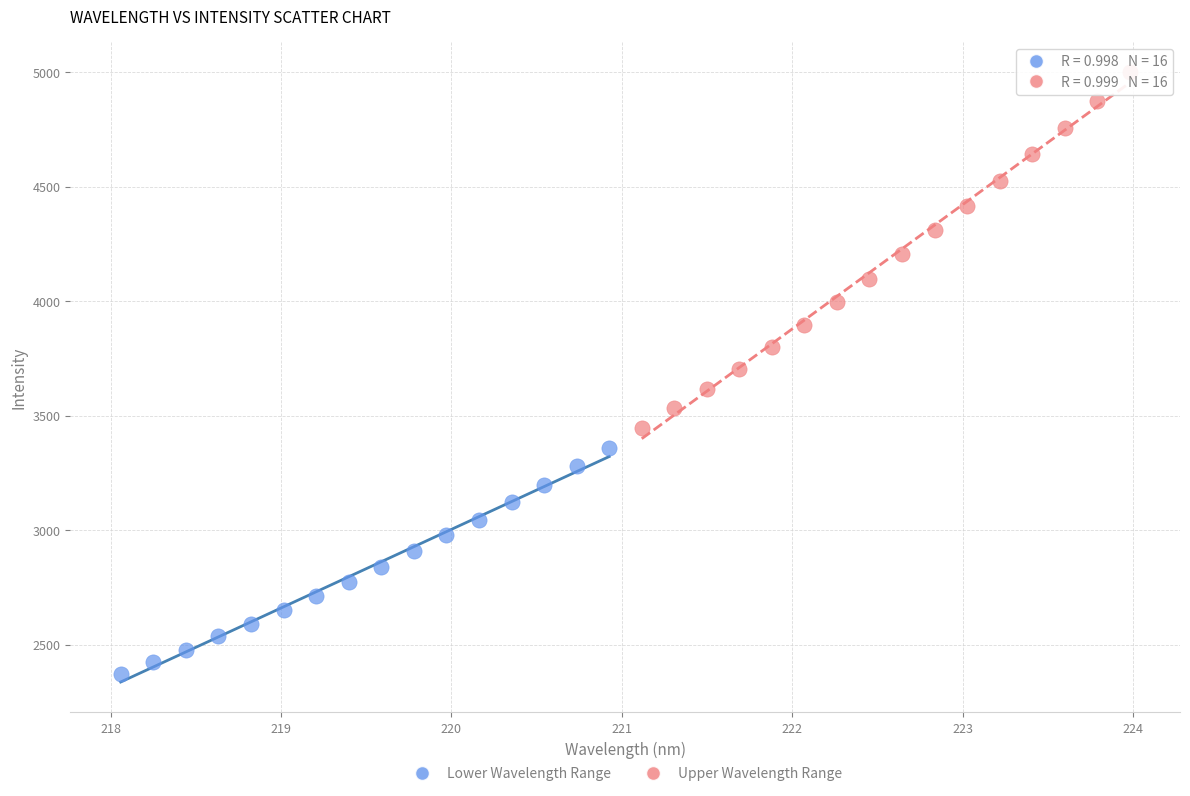

Which series contains the highest Y value?

Upper Wavelength Range